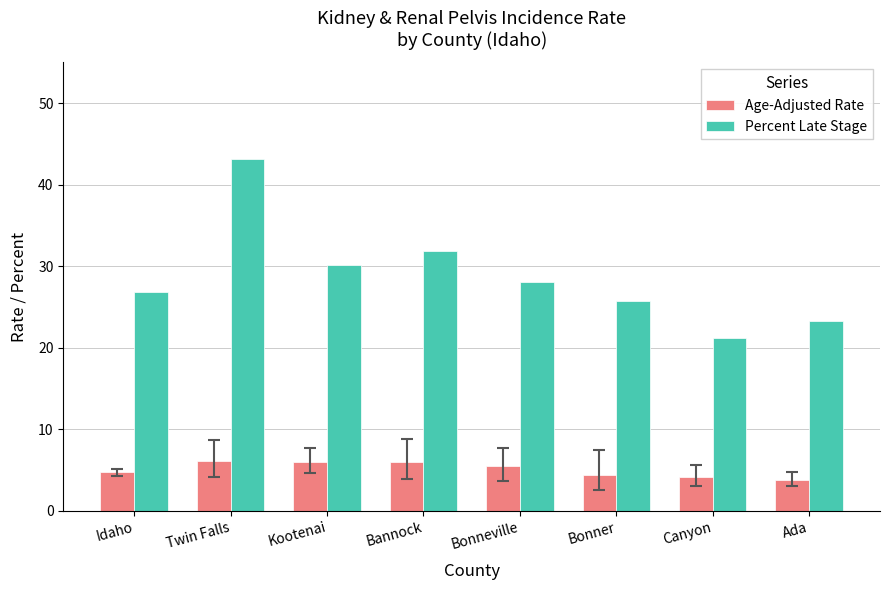

True or false: Percent Late Stage has a value of 43.2 at Bannock.

False